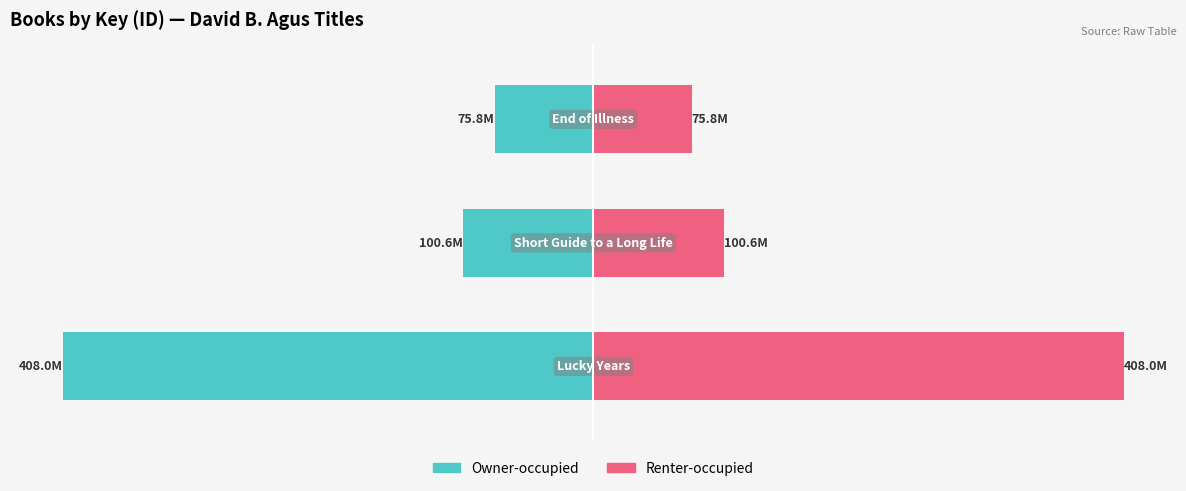

Are the bars horizontal?

Yes